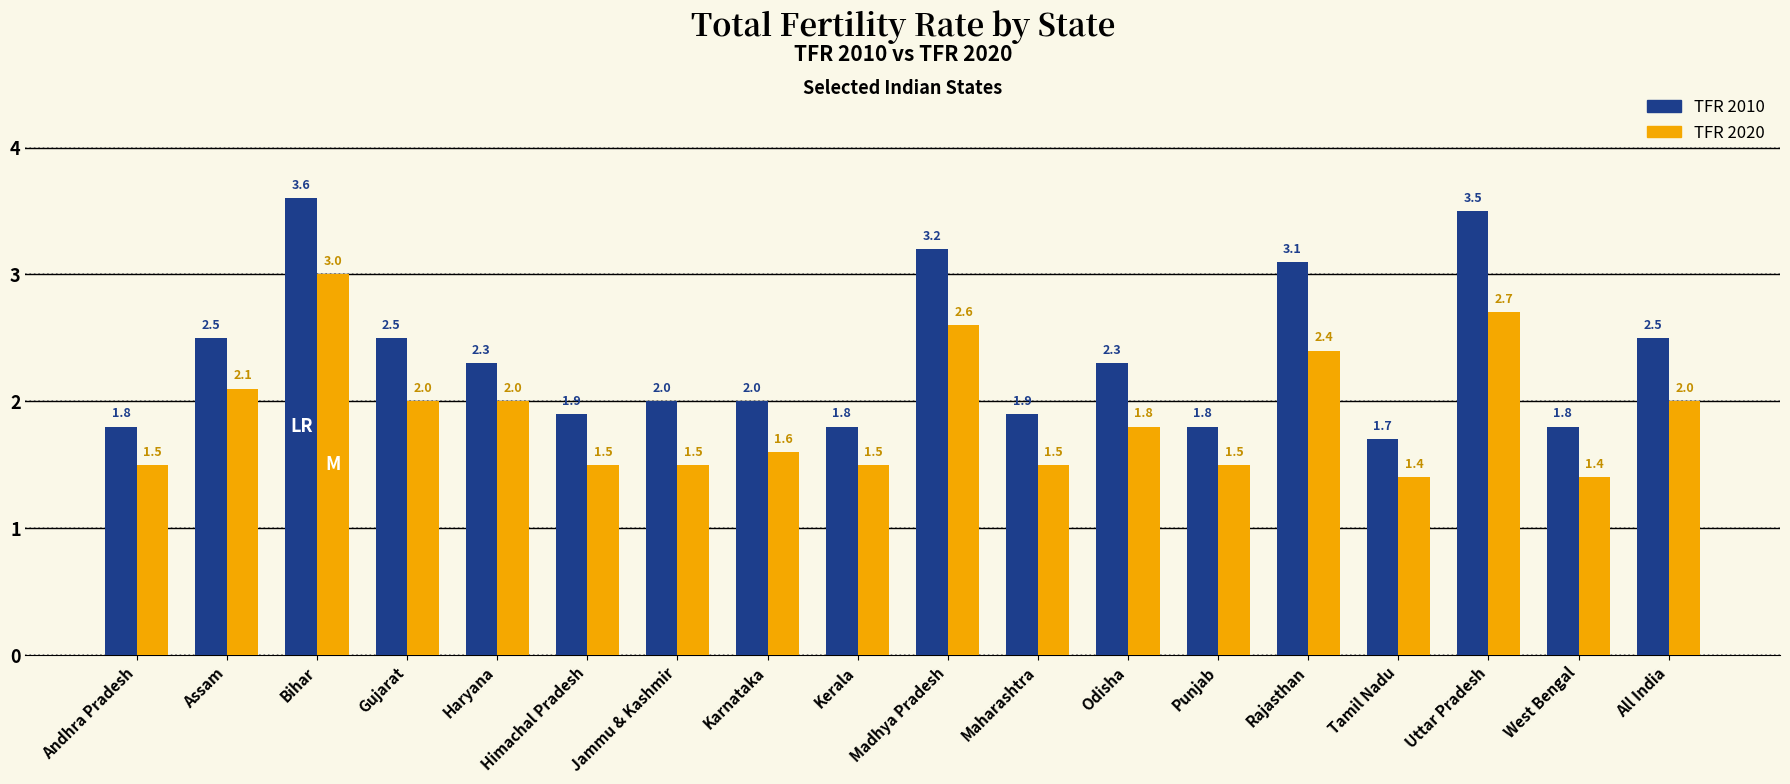

Which series has the largest total across all categories?

TFR 2010